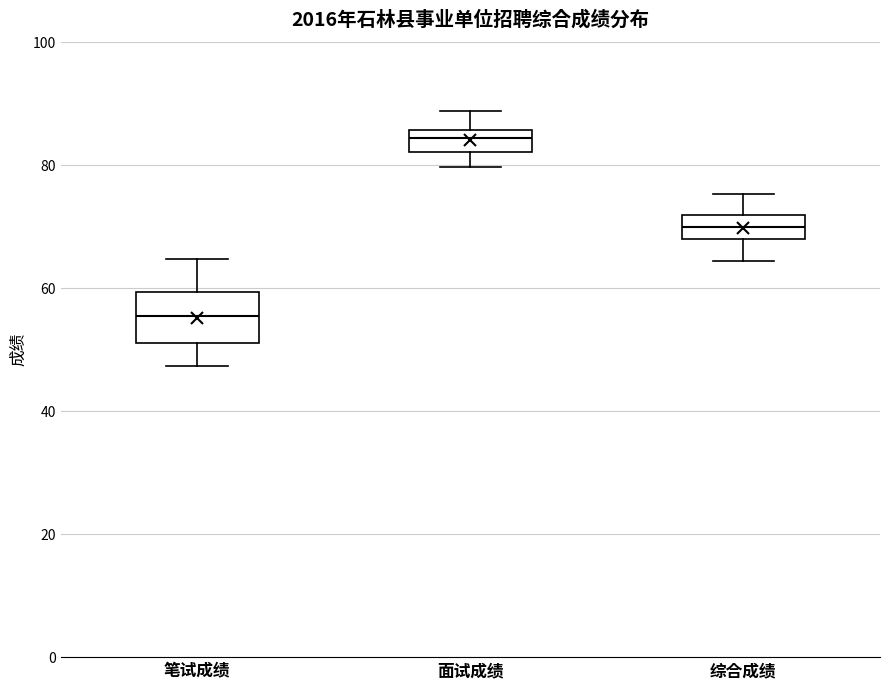

Comparing the boxes themselves (not the whiskers), which one is the tallest?

笔试成绩